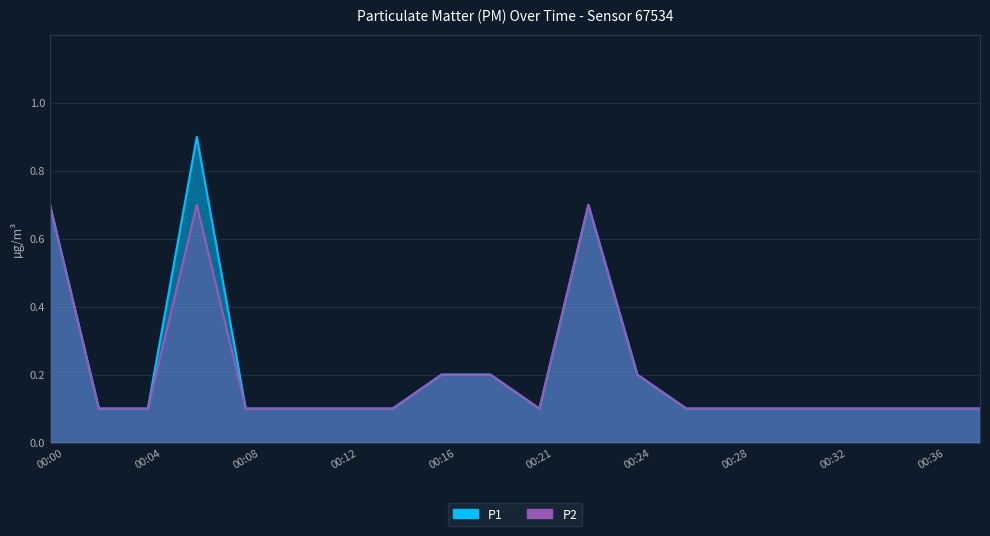

What is the approximate value of P1 at 00:04?

0.1